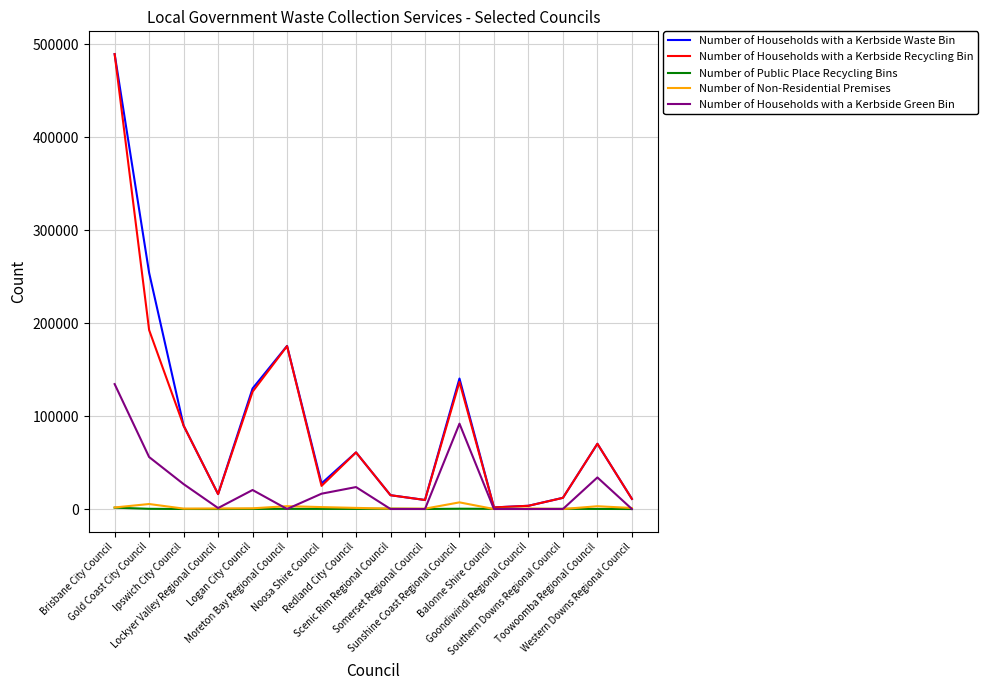

How many times do Number of Non-Residential Premises and Number of Households with a Kerbside Green Bin cross each other?

6